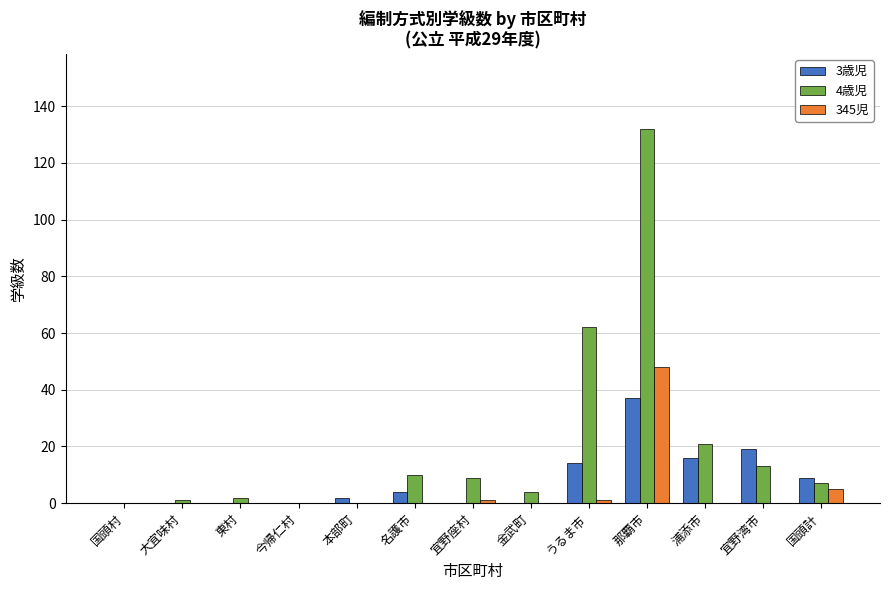

Count the number of categories in the chart.

13